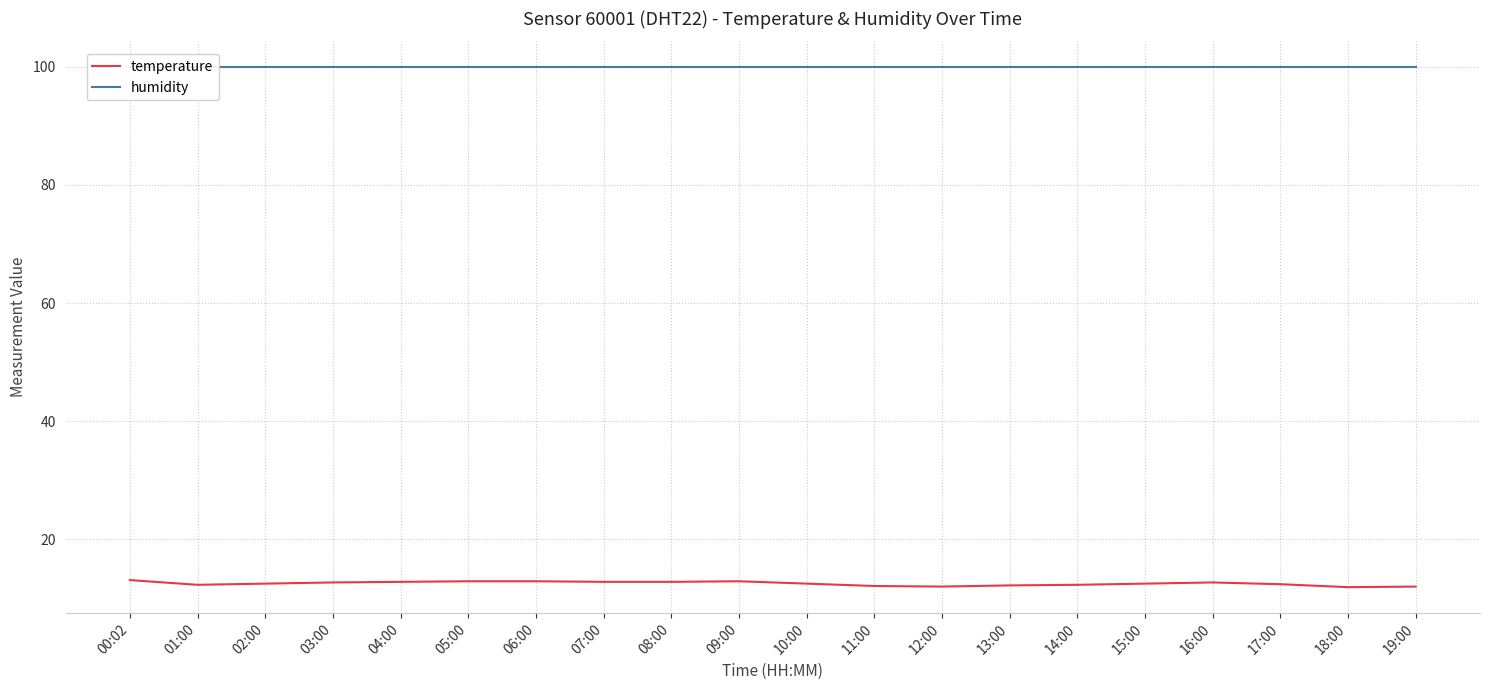

At which label does temperature reach its peak?

00:02